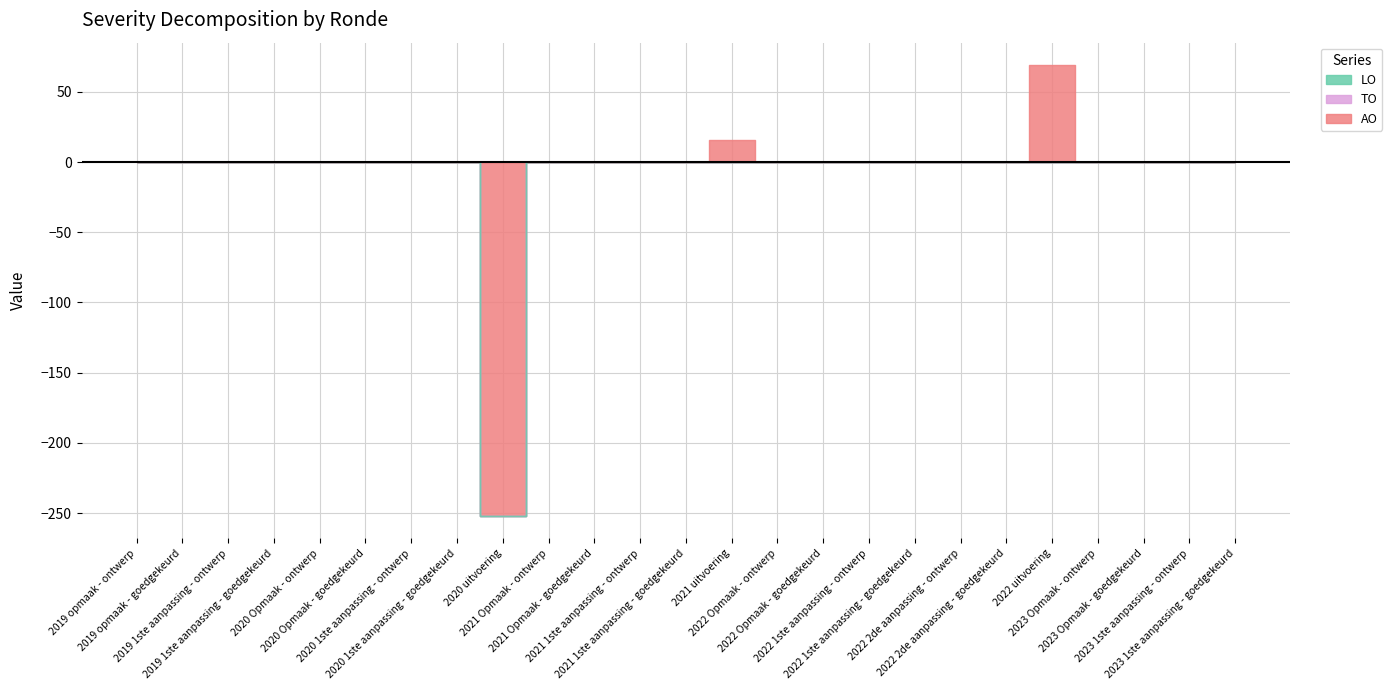

Count the number of data series in this chart.

3